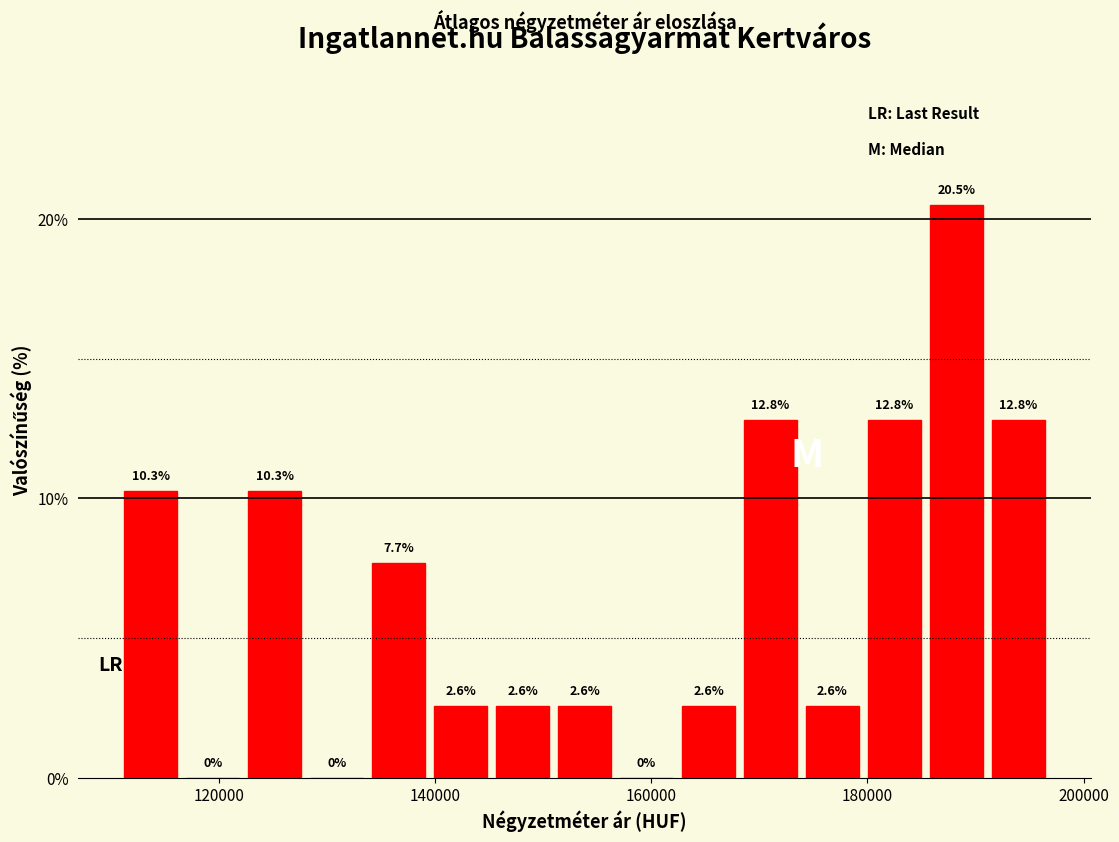

Around what value on the x-axis is the tallest bar? Give the approximate position of its centre, as read against the axis.

188000